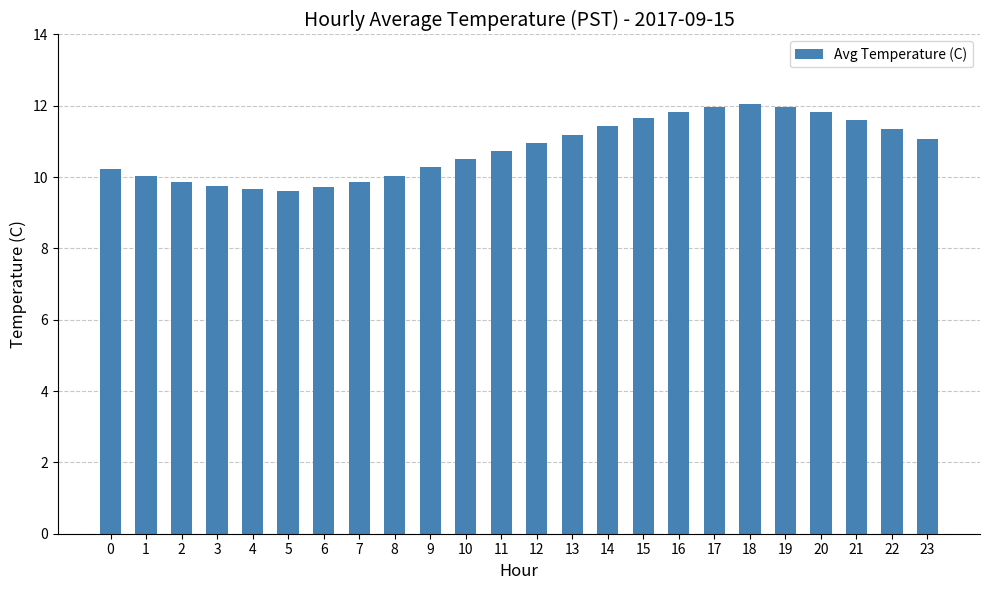

The value at 18 is 12.1. True or false?

True